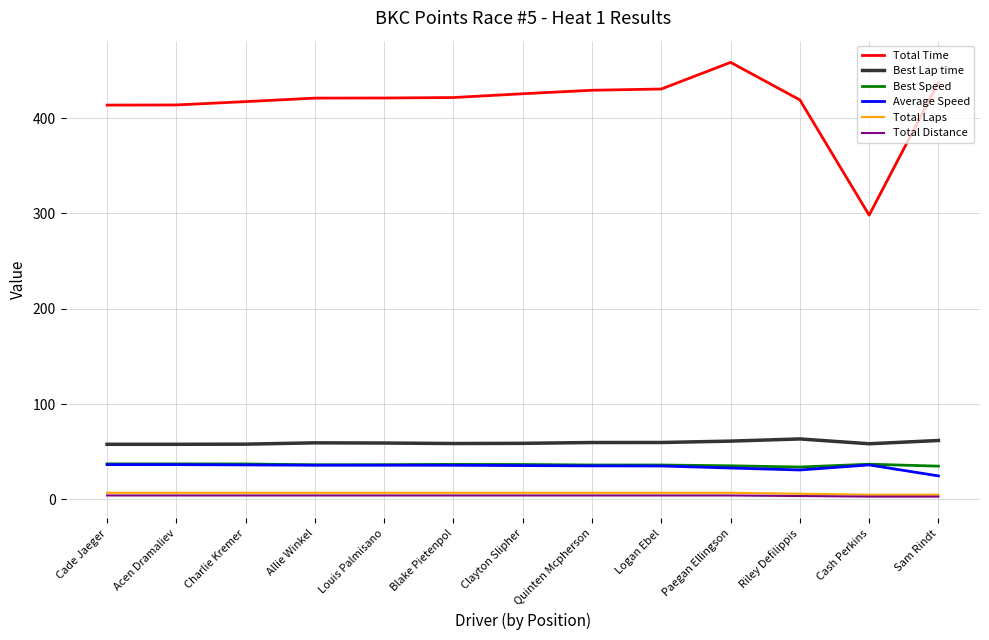

True or false: Best Speed and Total Distance intersect in this chart.

False